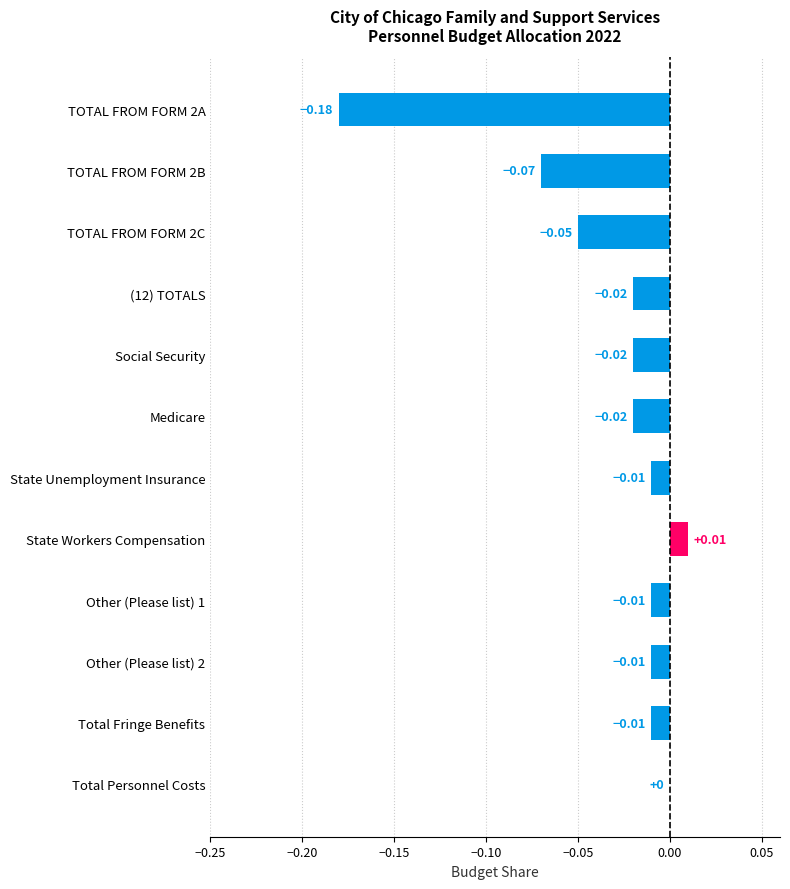

Does the chart contain stacked bars?

No